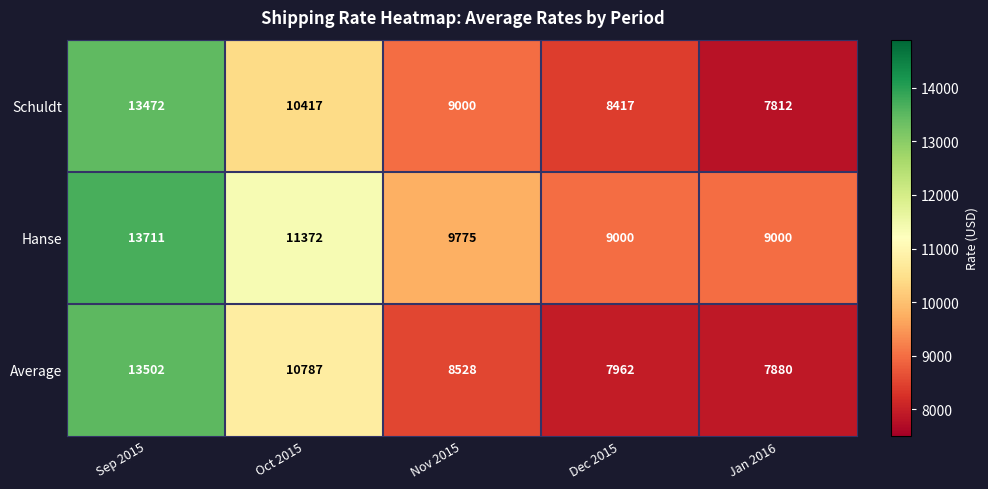

What is the maximum value shown in the chart?

13711